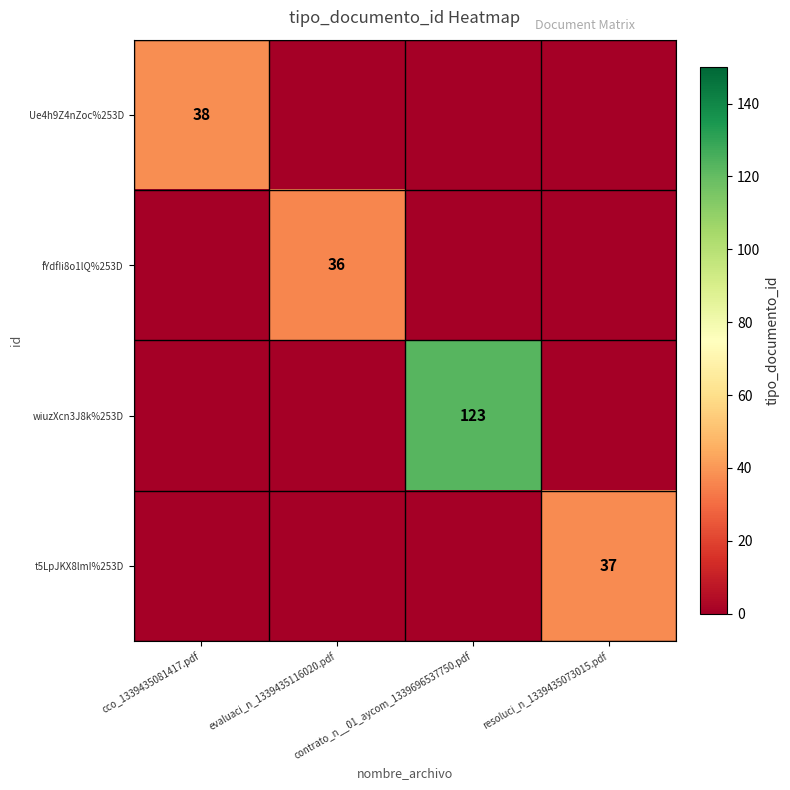

Which category has the lowest value in the fYdfIi8o1lQ%253D series?

cco_1339435081417.pdf